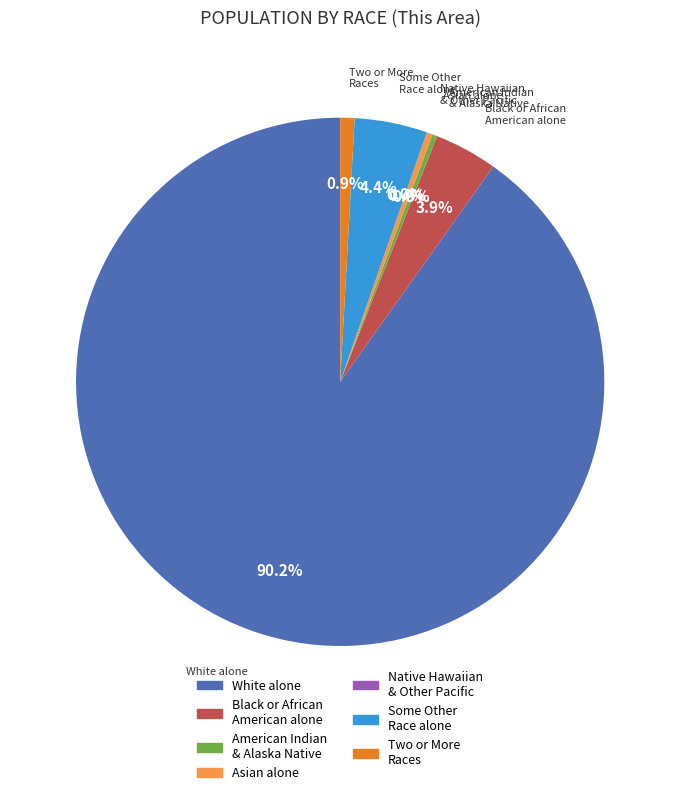

What is the smallest slice in the pie chart?

Native Hawaiian and Other Pacific Islander